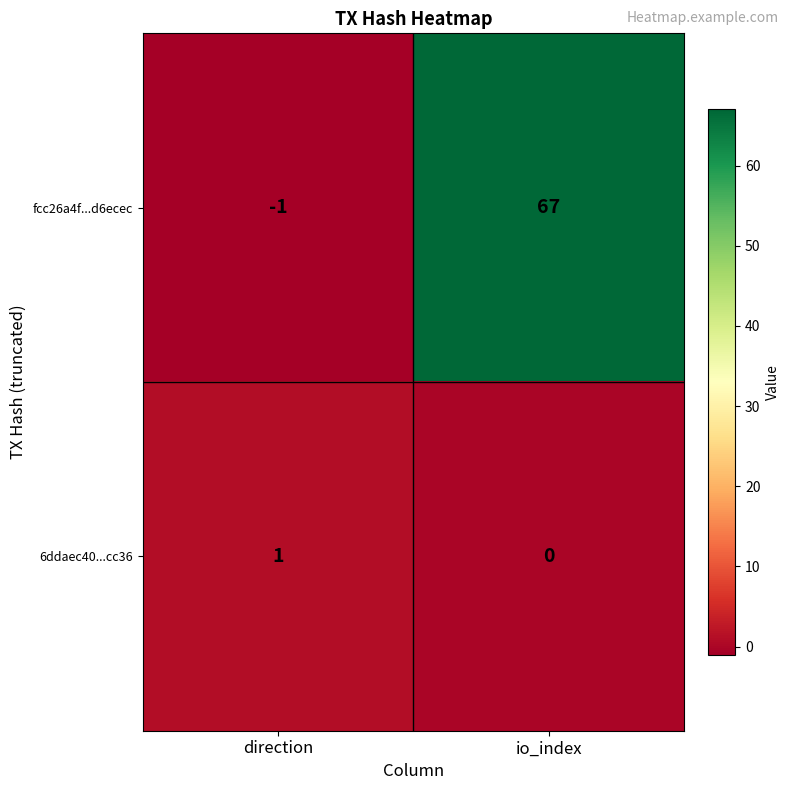

How many categories are shown in the chart?

2